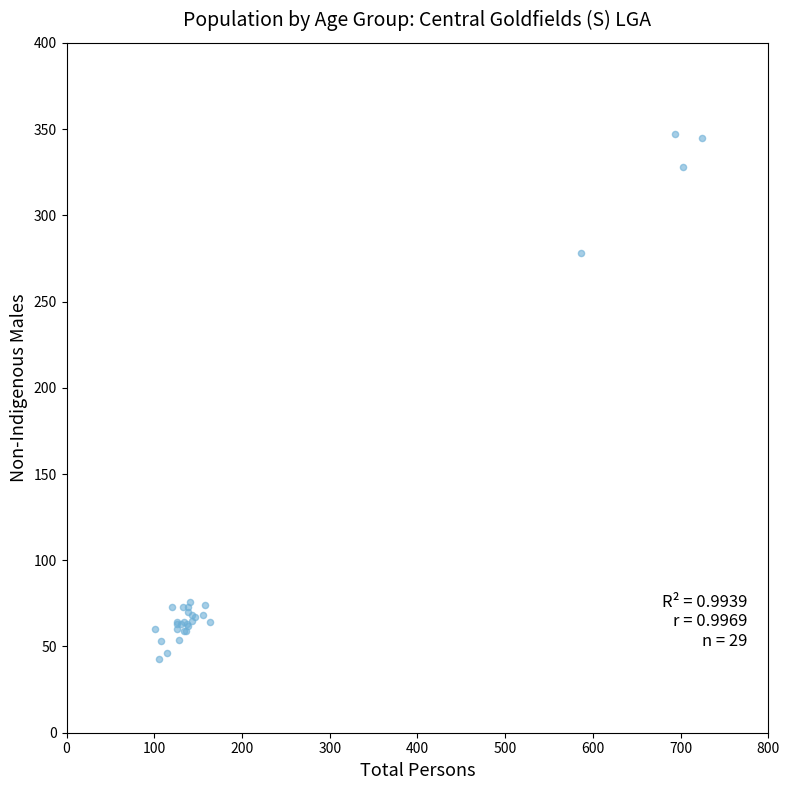

What Y value in the scatter plot is closest to 195?

278